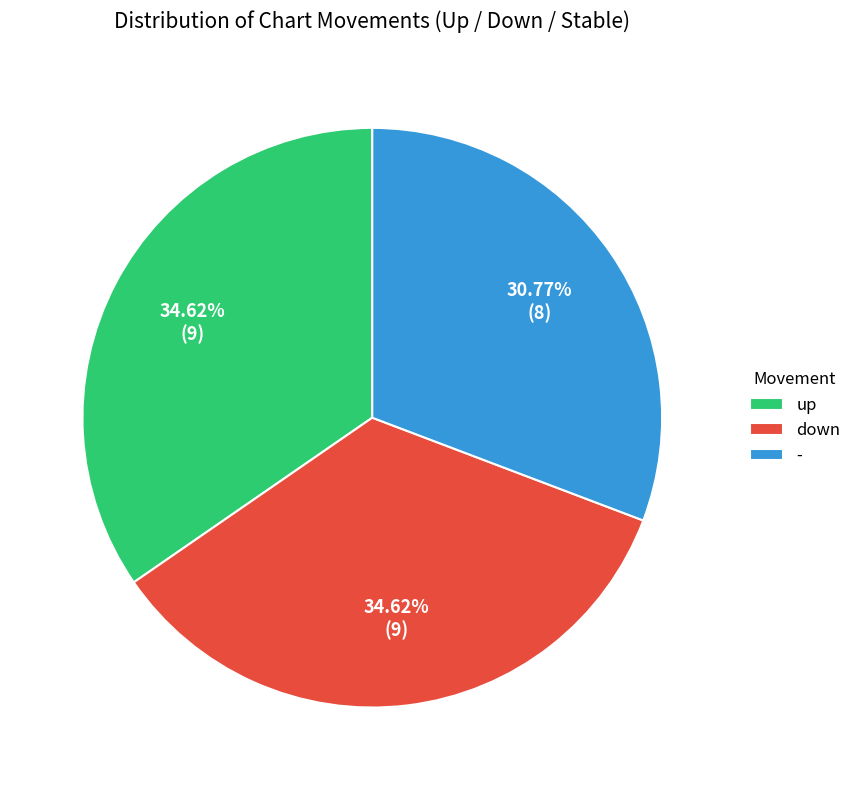

To the nearest percent, what is the difference between the down and - slice percentages?

4%